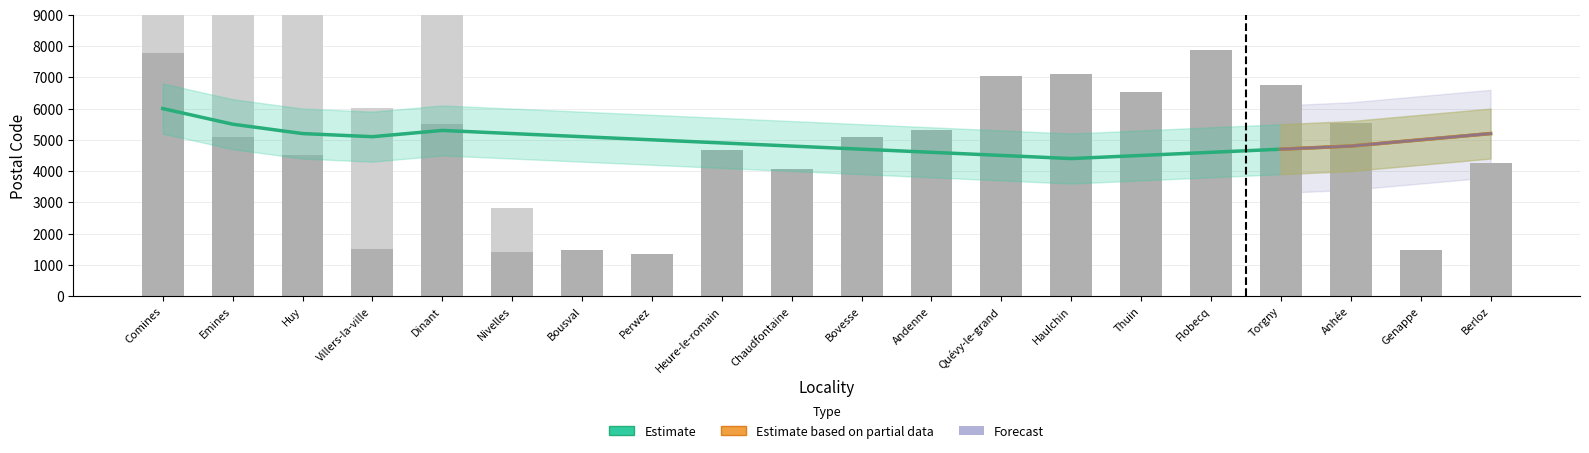

What is the smallest value displayed?

1360